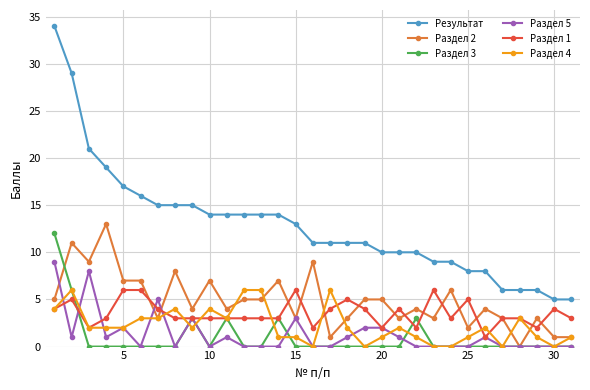

True or false: Раздел 3 has more than 1 points higher than both neighbors.

True